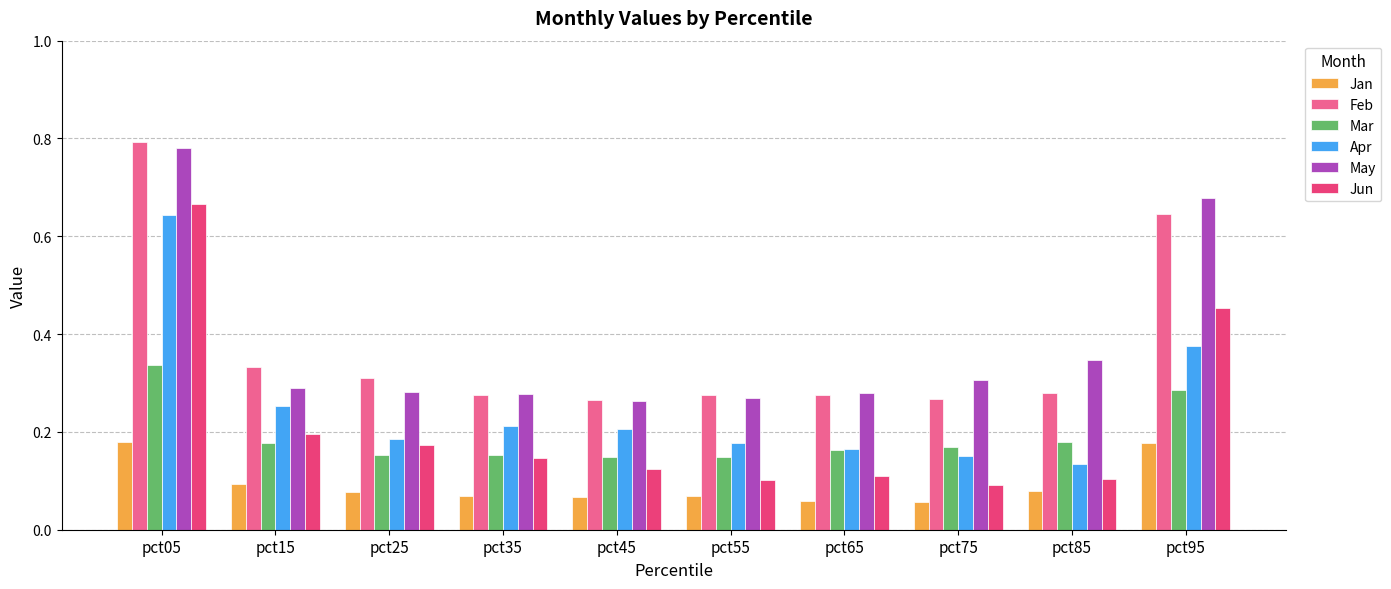

The value of Feb at pct25 is 0.3. True or false?

True